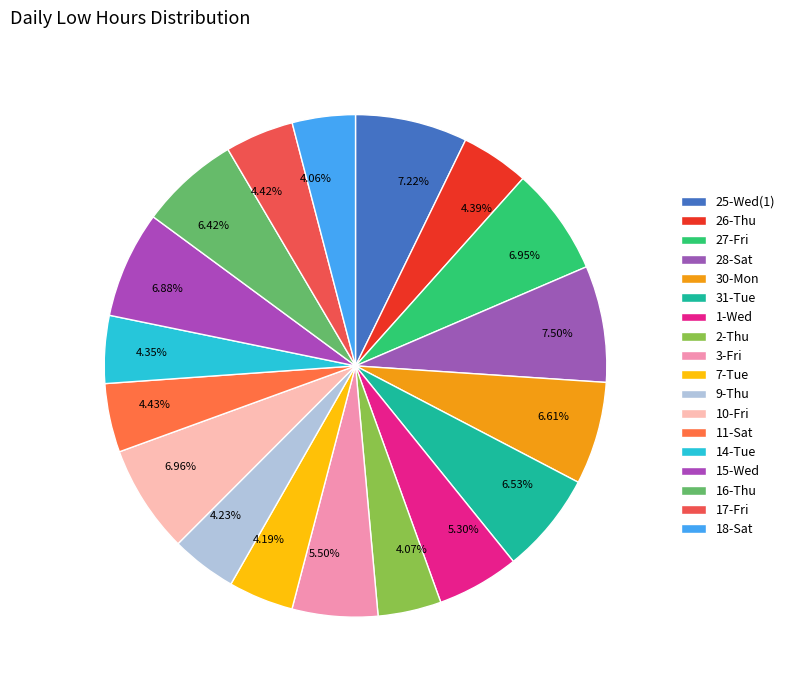

Does any single category account for the majority?

No